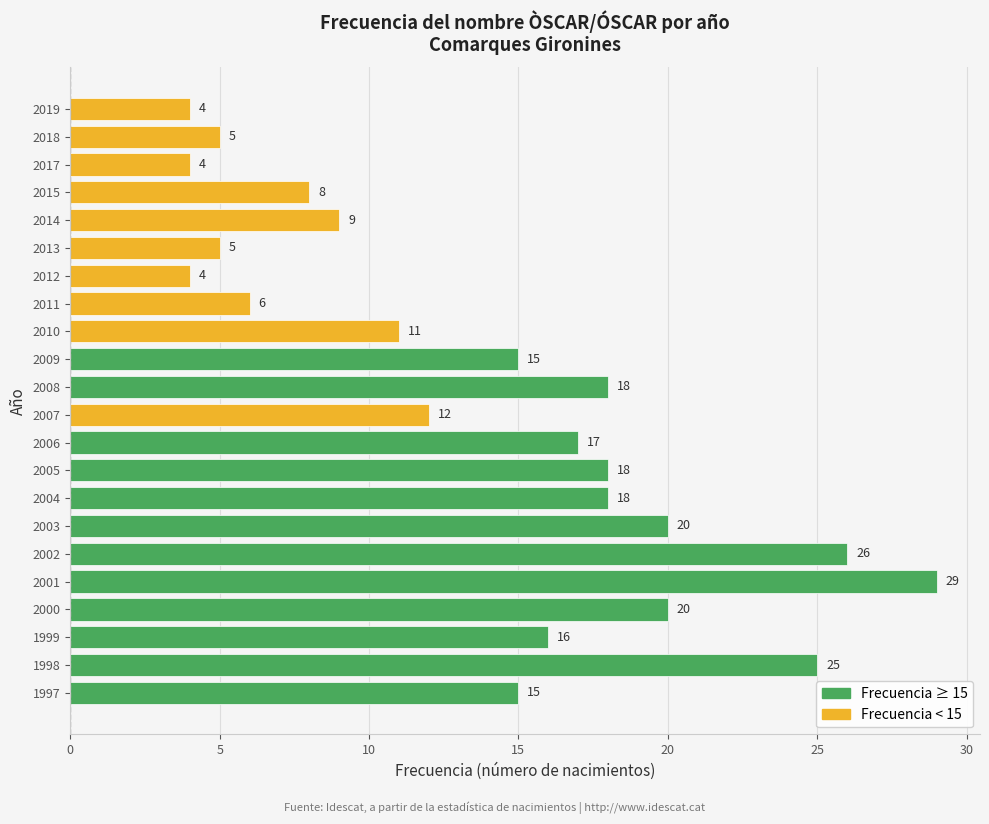

What is the minimum value shown in the chart?

4